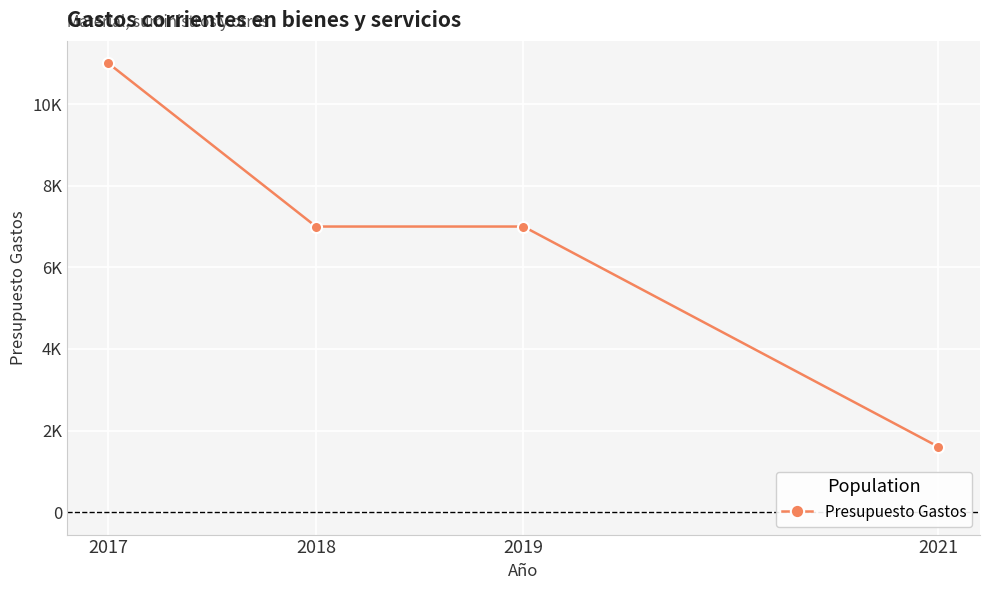

True or false: there are more than 1 points higher than both neighbors.

False